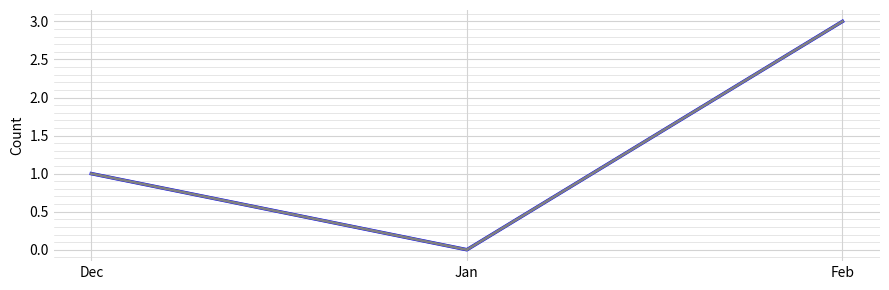

What is the greatest value displayed?

3